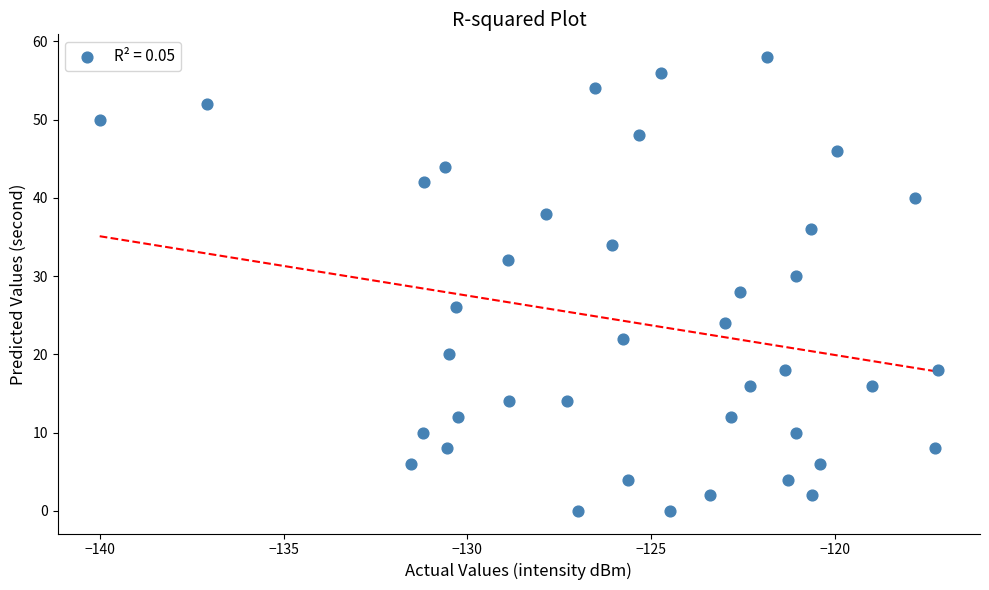

What is the range of Y values (max minus min)?

58